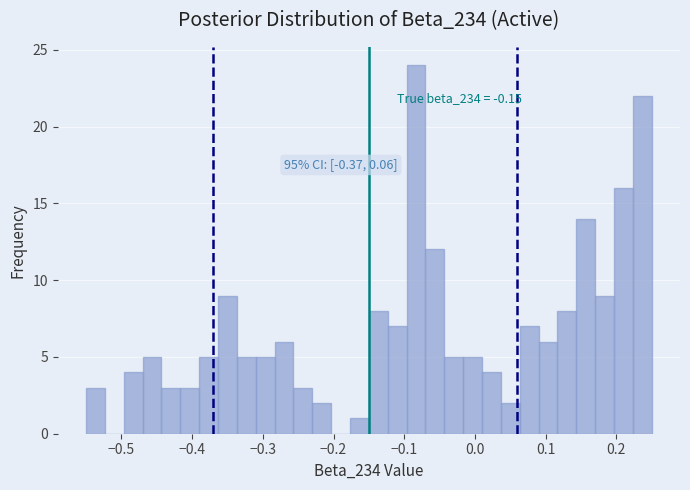

Around what value on the x-axis is the tallest bar? Give the approximate position of its centre, as read against the axis.

-0.08